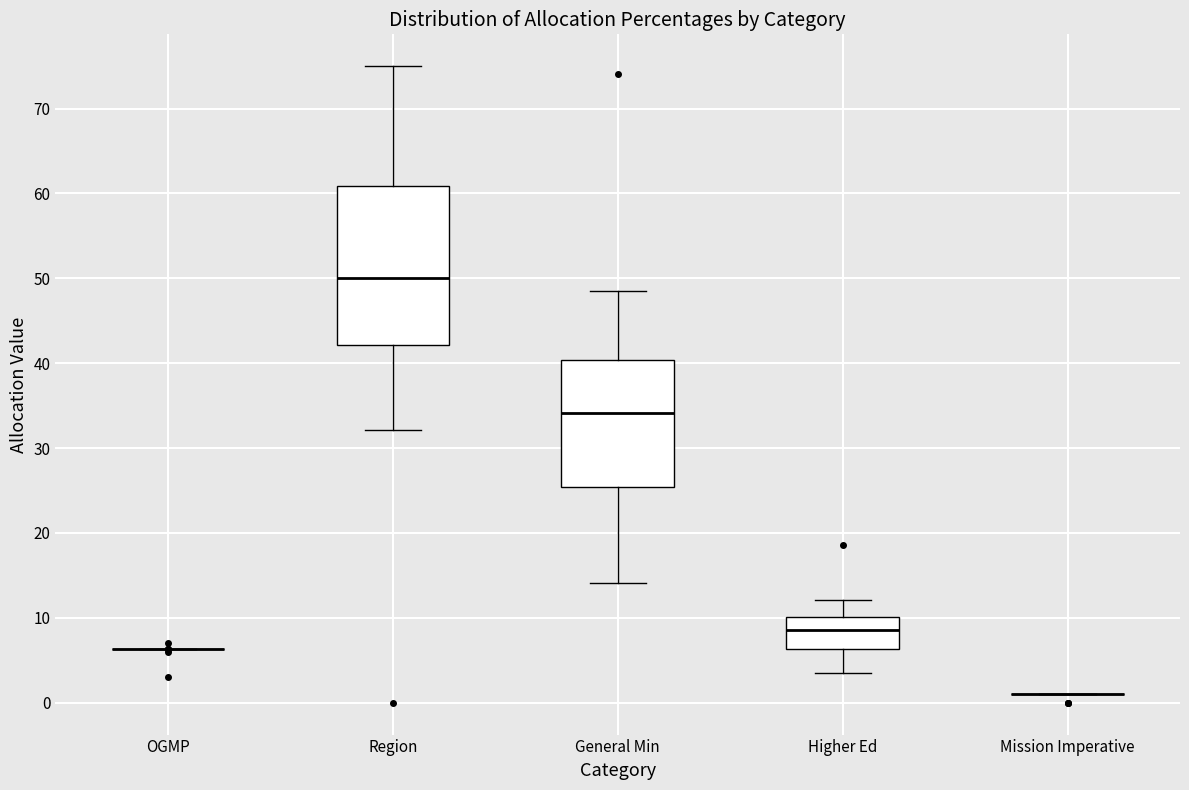

Which box is the tallest, from its lower edge to its upper edge?

Region